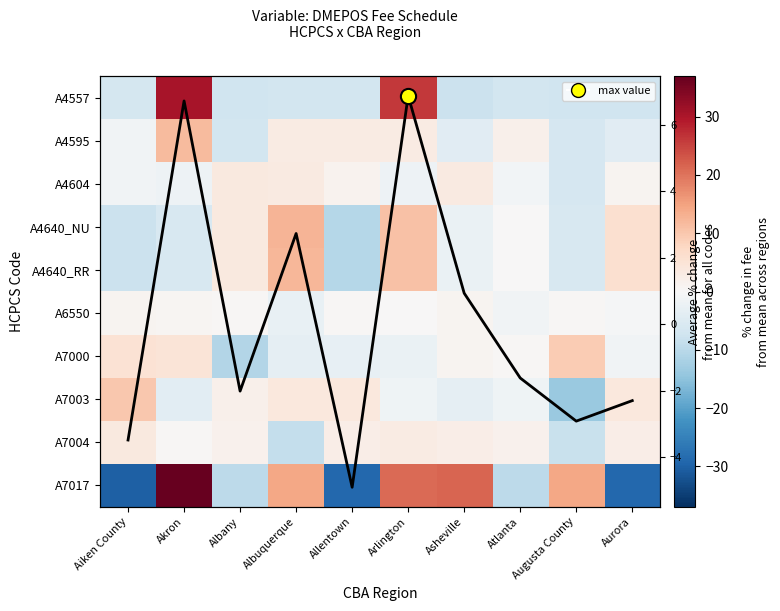

Rank the series at Aurora from highest to lowest value.

A4640_NU, A4640_RR, A7003, A7004, A4604, A6550, A7000, Avg % change, A4595, A4557, A7017